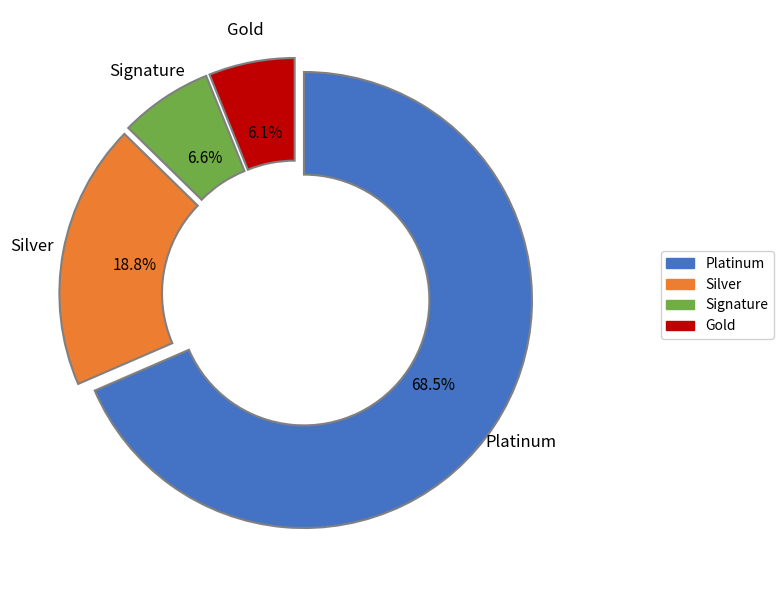

To the nearest percent, what is the average slice percentage?

25%